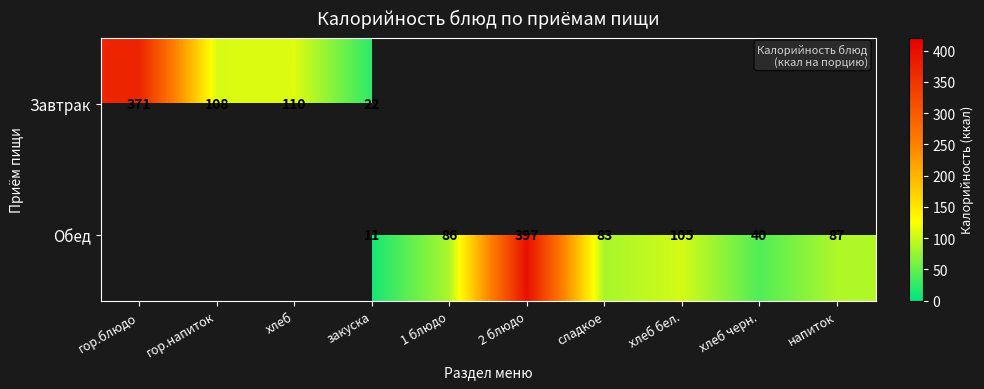

Is it true that Обед equals 11 at закуска?

True